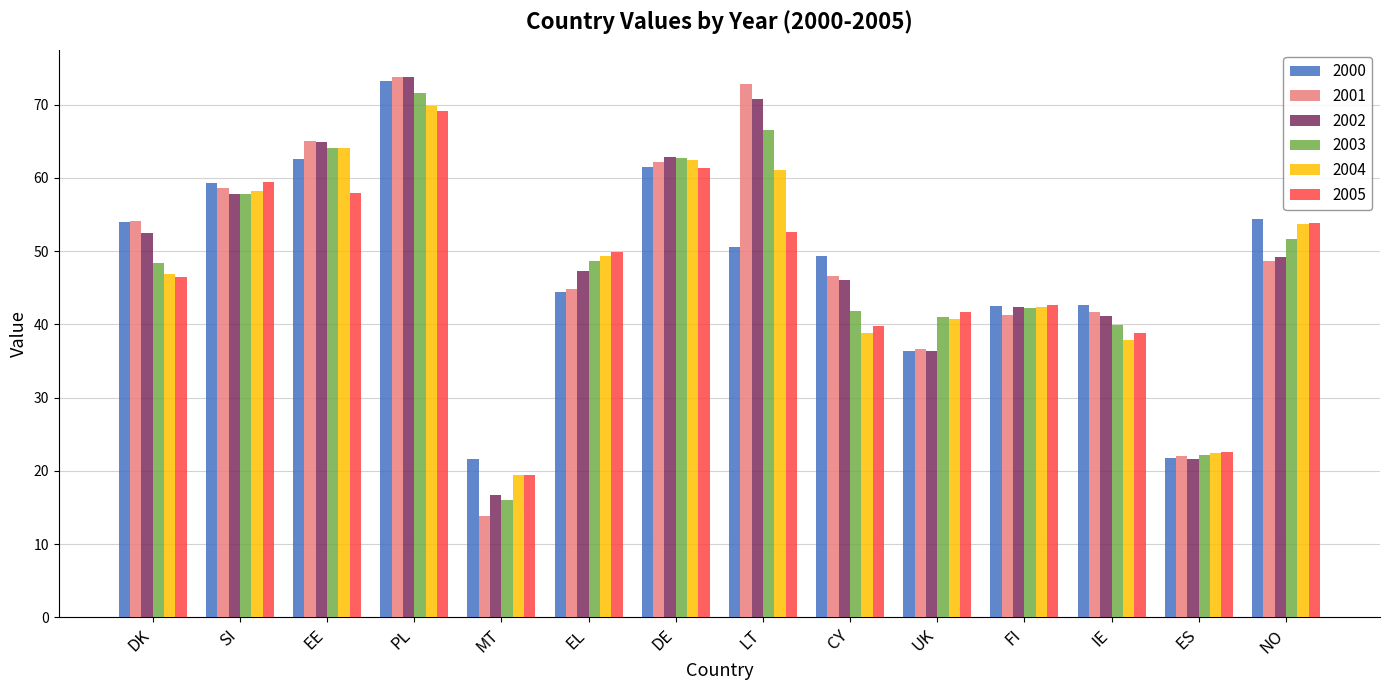

Which series has the largest range (max minus min)?

2001